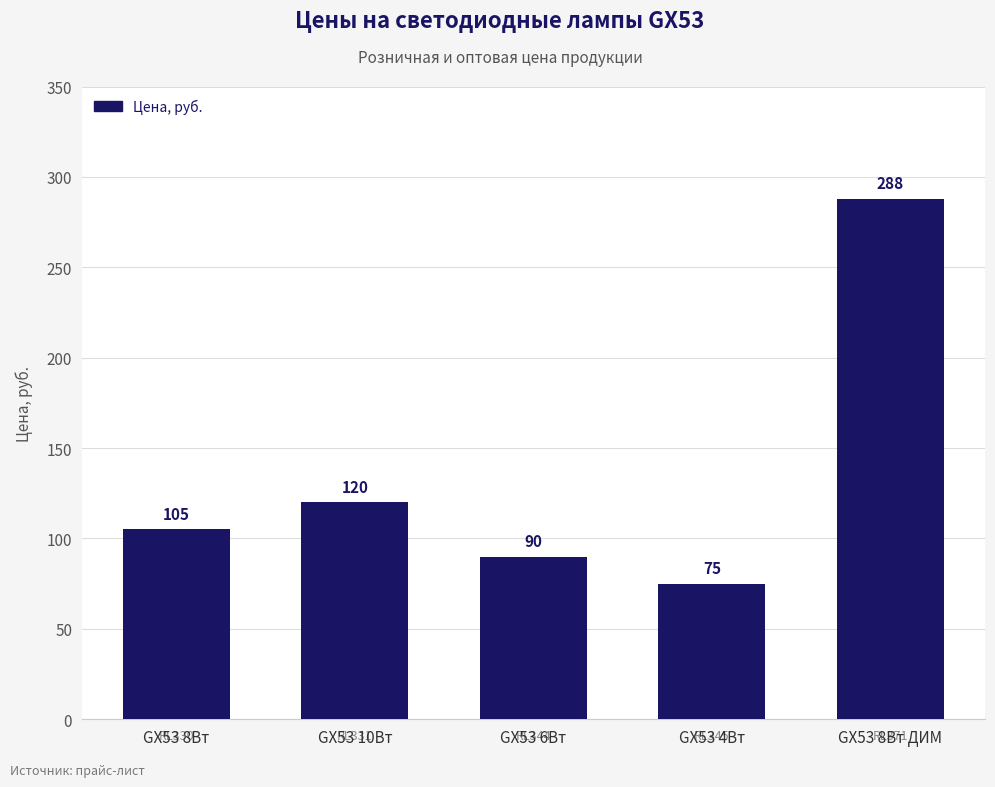

Rank the categories by value from lowest to highest.

GX53 4Вт, GX53 6Вт, GX53 8Вт, GX53 10Вт, GX53 8Вт ДИМ